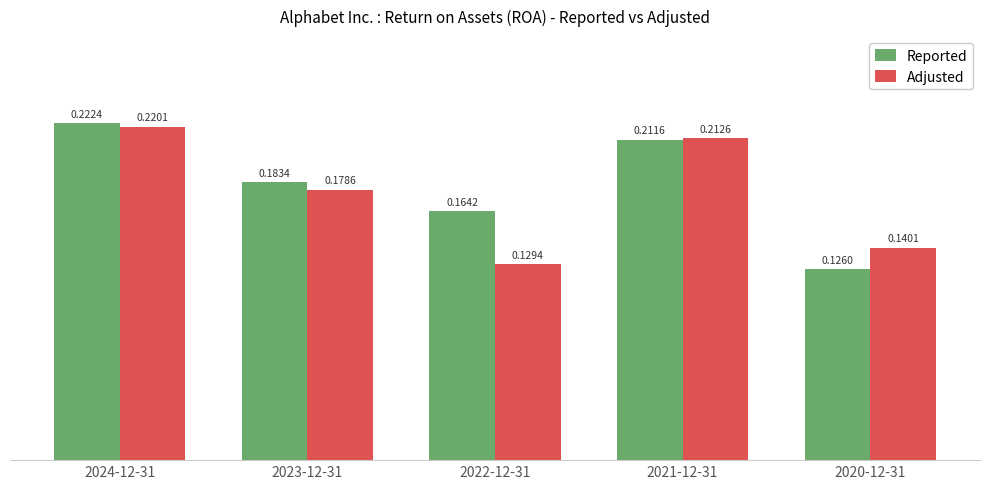

Between 2024-12-31 and 2023-12-31, which series saw the biggest shift?

Adjusted